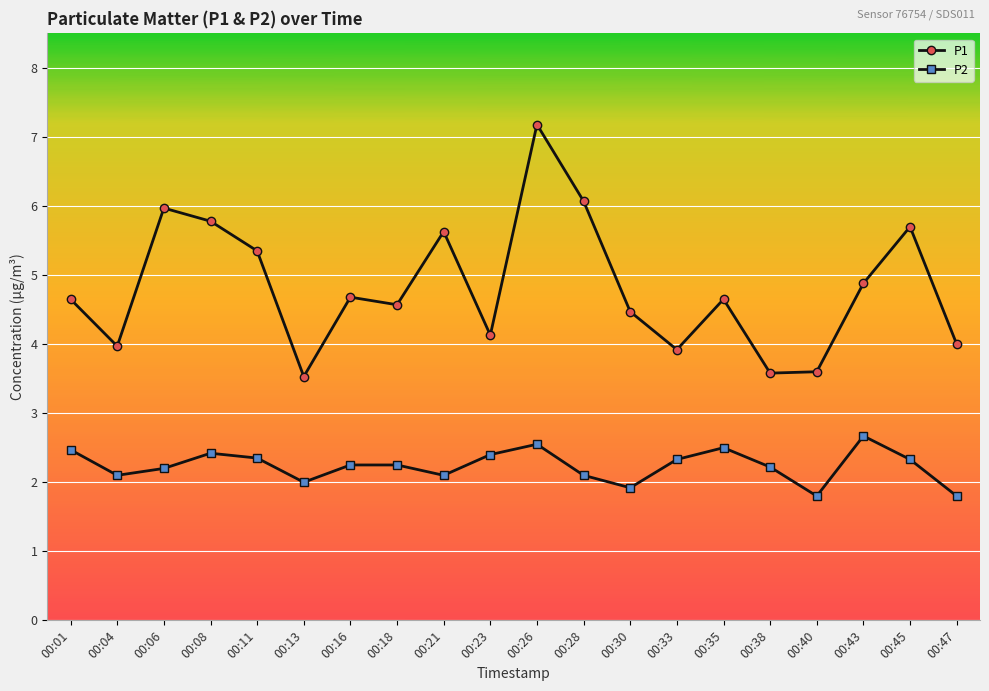

Where does the P2 series first go above 2?

00:01